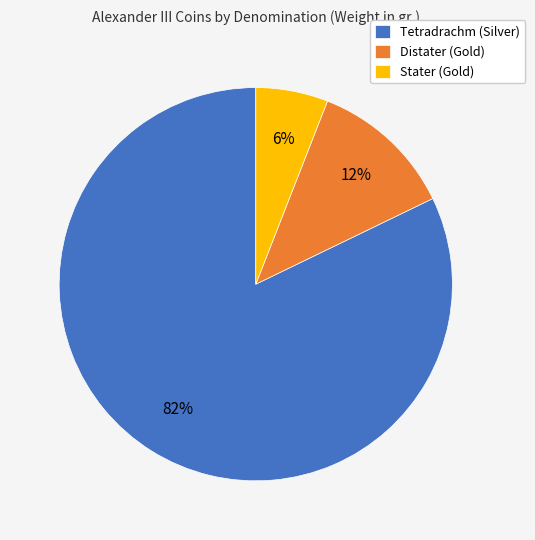

Does any single category account for the majority?

Yes